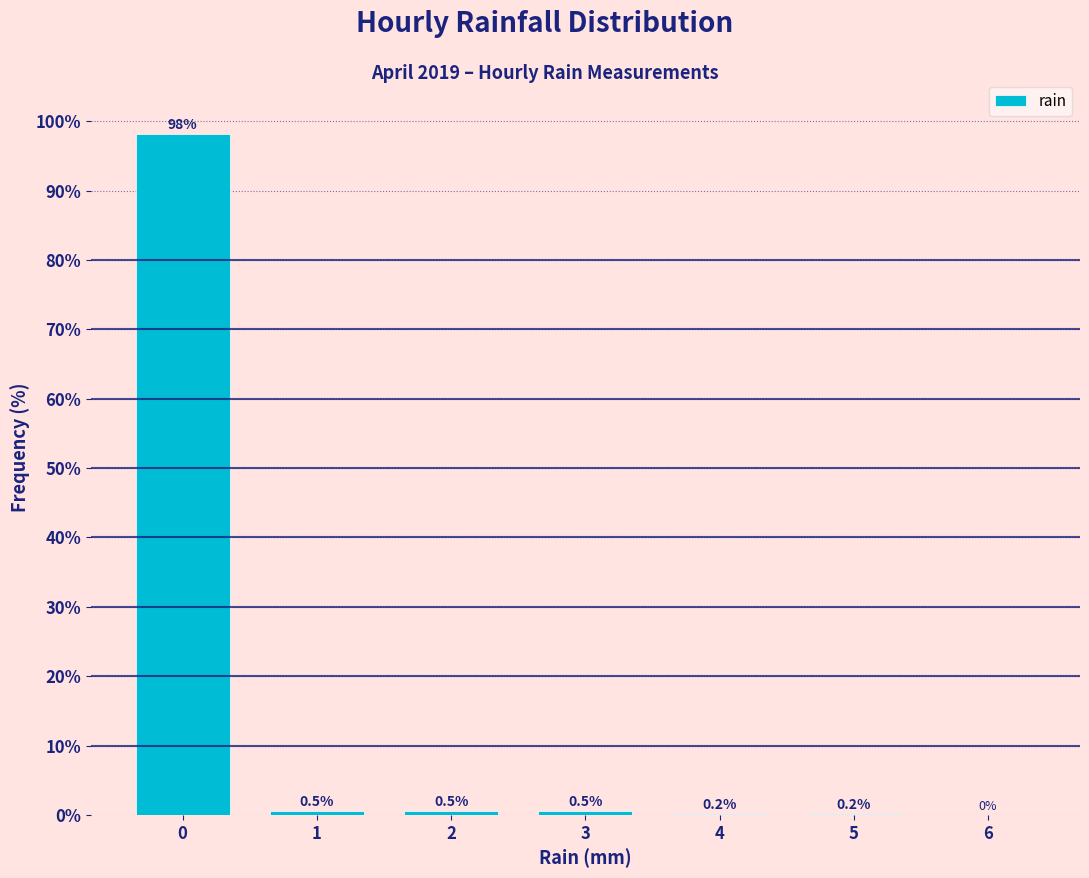

Over which range of the x-axis is the bar tallest?

-0.5 to 0.5